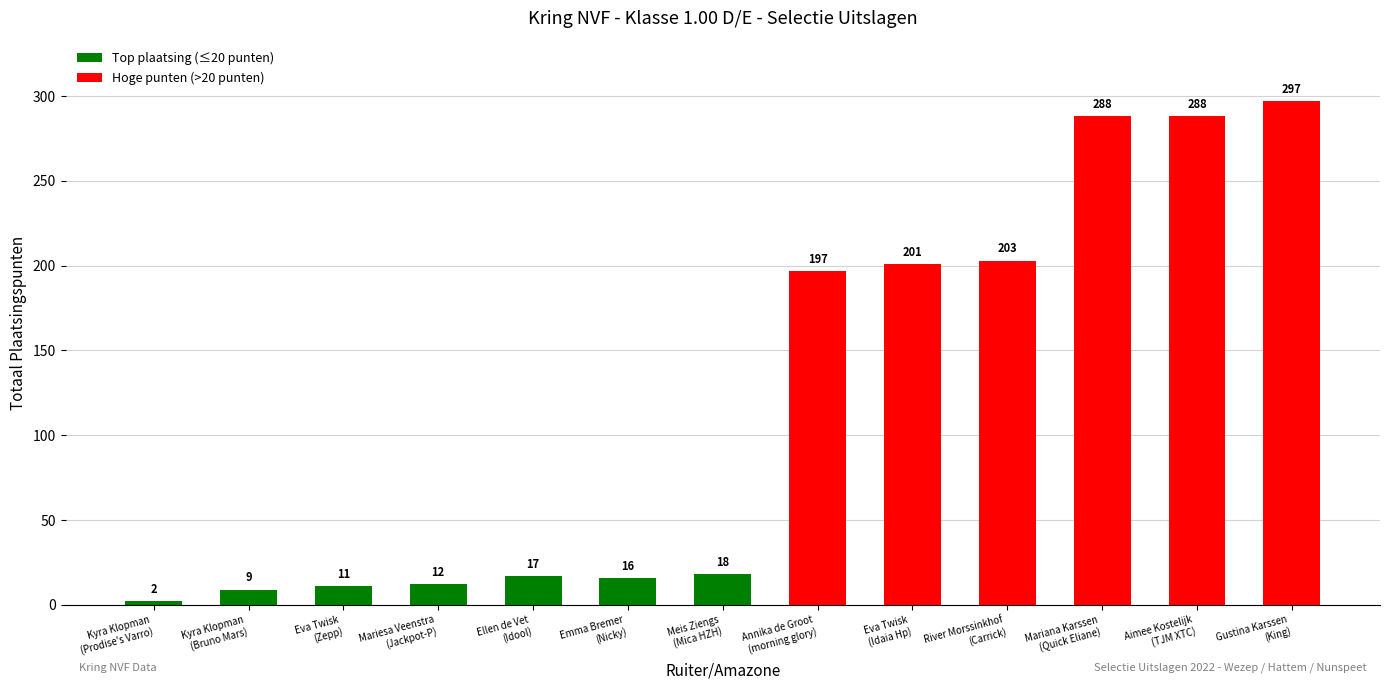

What position from the left is Mariana Karssen
(Quick Eliane)?

11